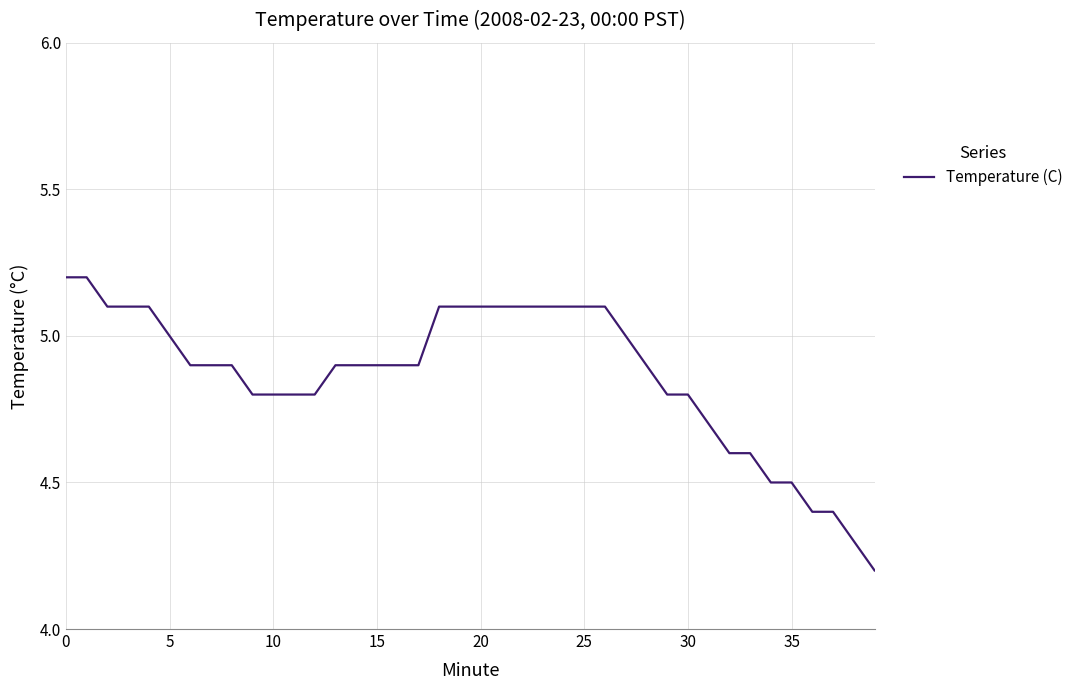

Count the number of categories in the chart.

40